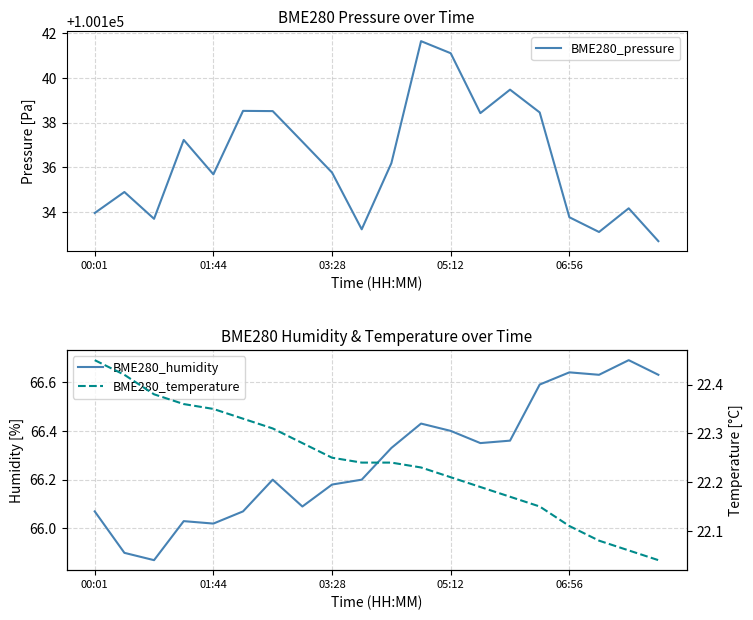

Is it true that BME280_pressure equals 100134.0 at 00:01?

True